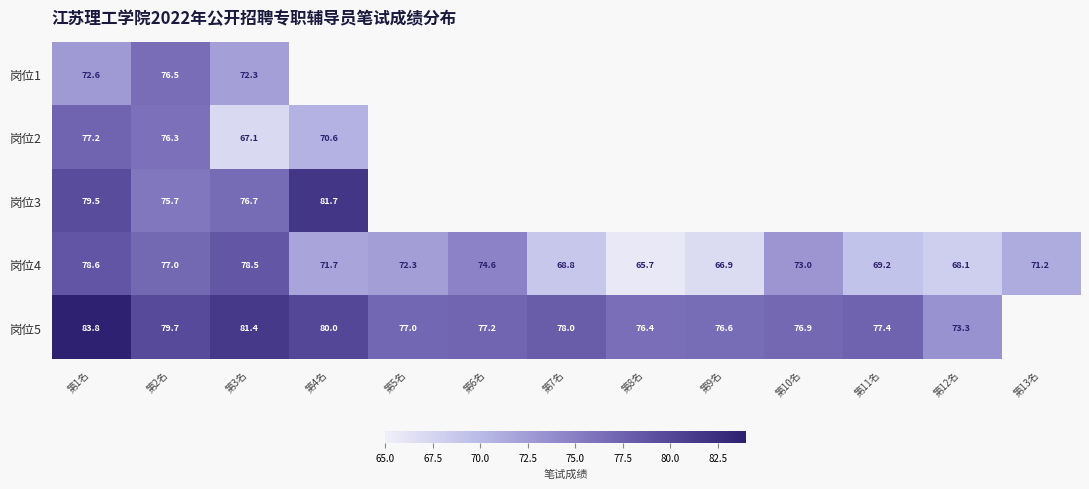

The 岗位2 series shows 48.0 at 第2名. True or false?

False